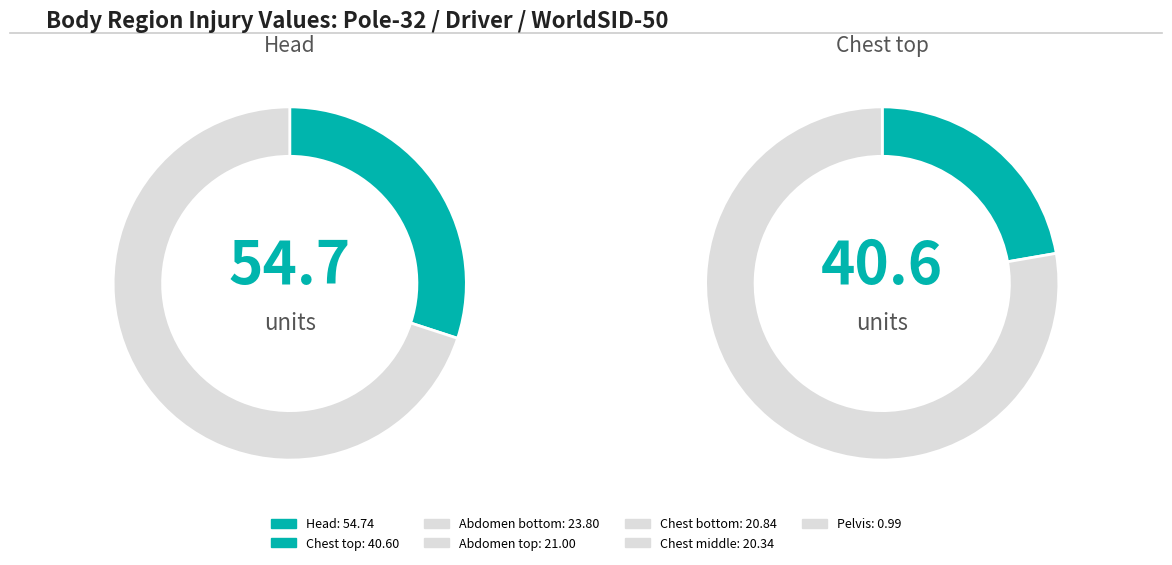

Which slice is the smallest?

Pelvis